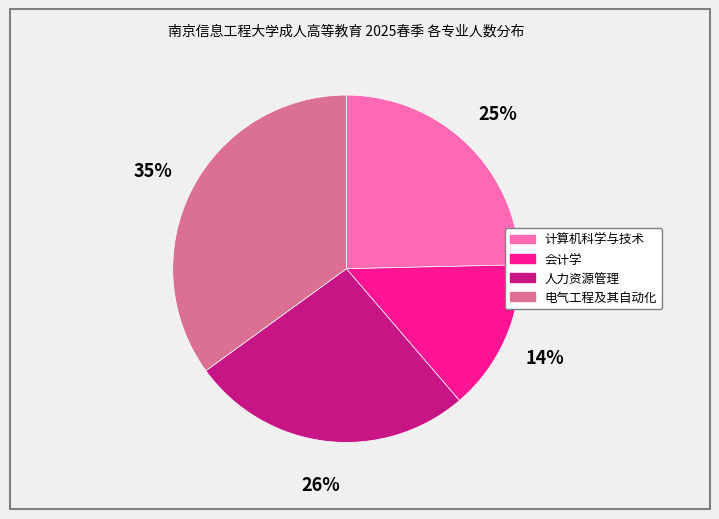

Do 计算机科学与技术 and 会计学 together represent more than half of the pie?

No